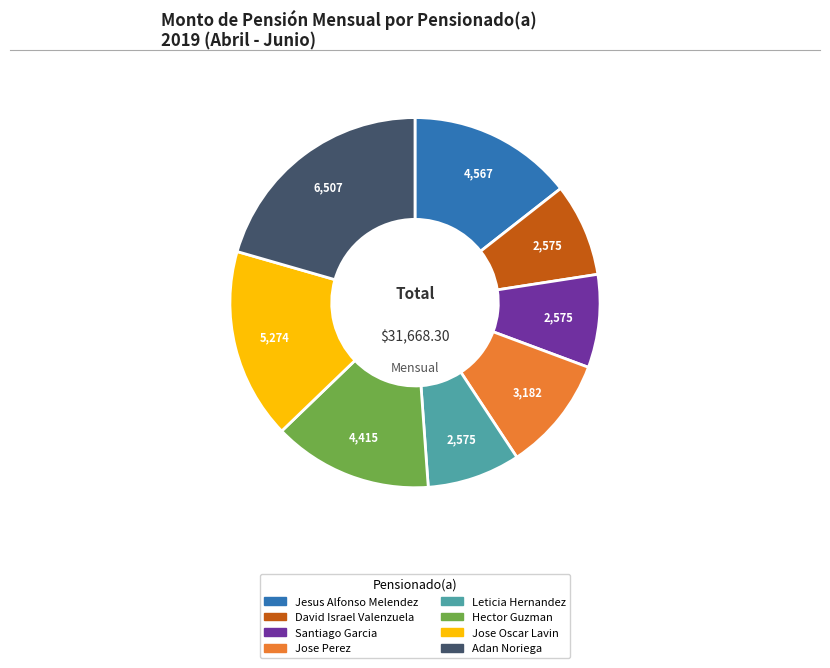

Is there a majority slice in this chart?

No